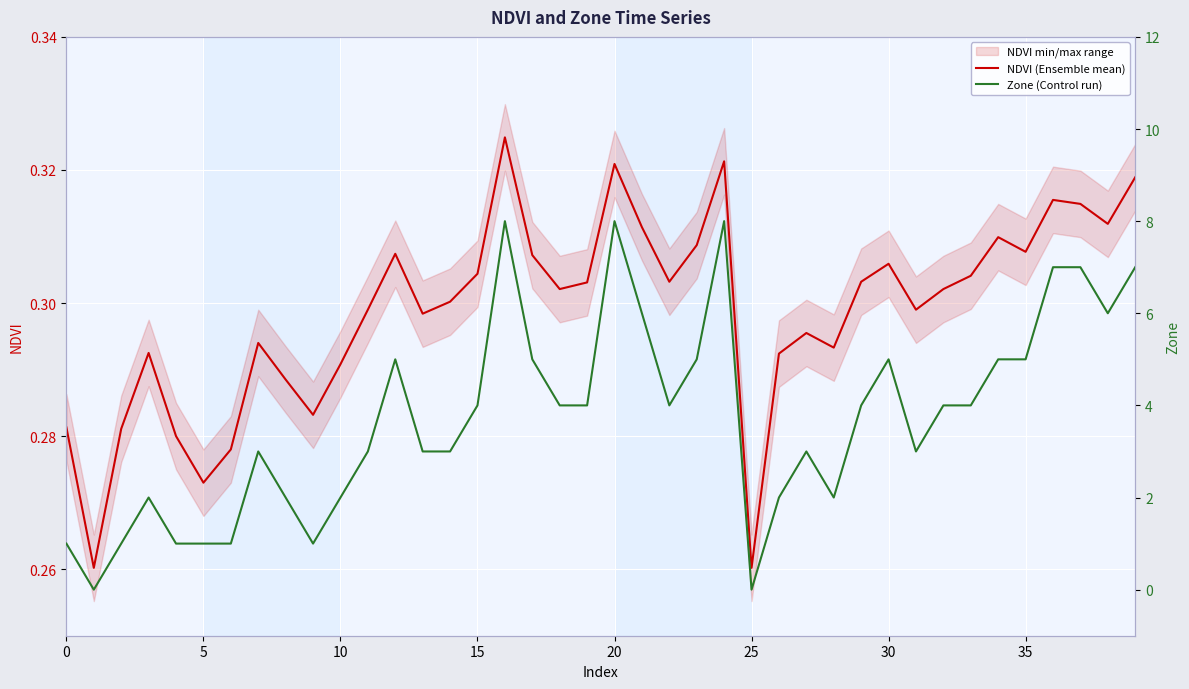

At how many categories does at least one series exceed 4?

14